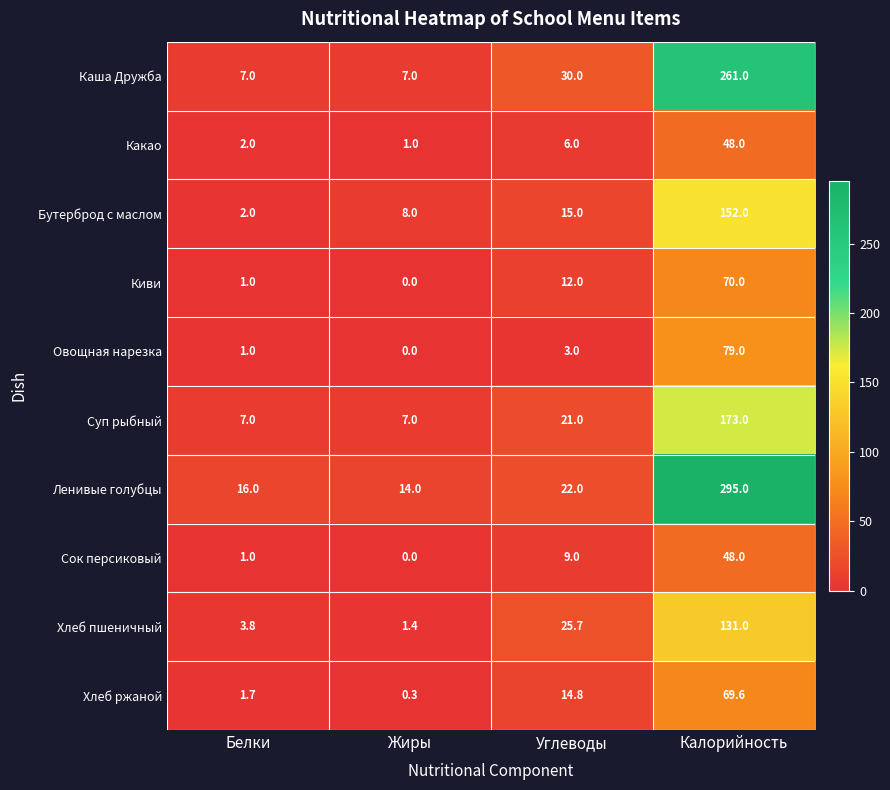

Rank the series at Углеводы from lowest to highest value.

Овощная нарезка, Какао, Сок персиковый, Киви, Хлеб ржаной, Бутерброд с маслом, Суп рыбный, Ленивые голубцы, Хлеб пшеничный, Каша Дружба